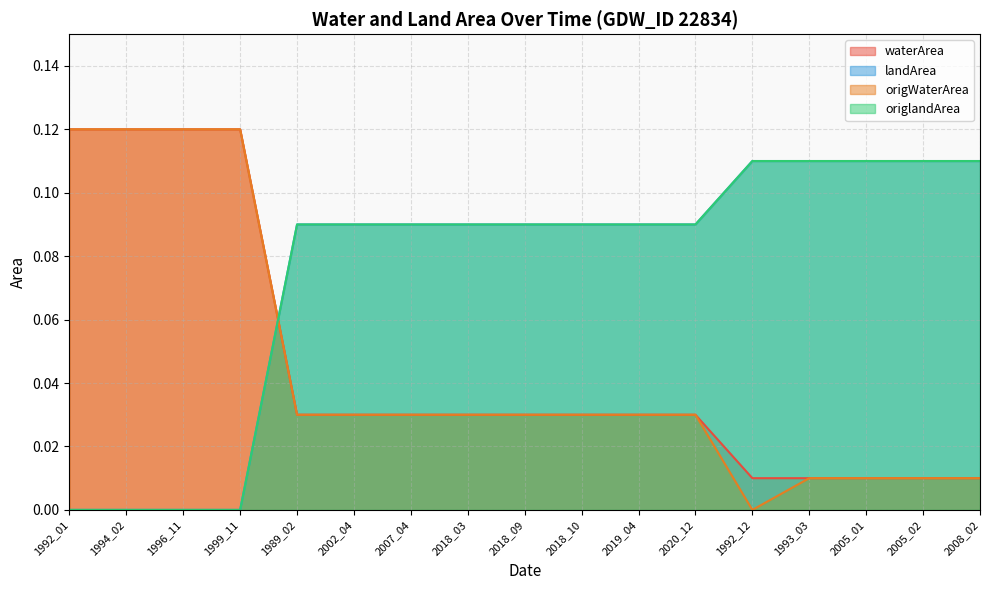

Reading right to left, what are all the values shown in this chart?

waterArea: 0.0	0.0	0.0	0.0	0.0	0.0	0.0	0.0	0.0	0.0	0.0	0.0	0.0	0.1	0.1	0.1	0.1
landArea: 0.1	0.1	0.1	0.1	0.1	0.1	0.1	0.1	0.1	0.1	0.1	0.1	0.1	0.0	0.0	0.0	0.0
origWaterArea: 0.0	0.0	0.0	0.0	0.0	0.0	0.0	0.0	0.0	0.0	0.0	0.0	0.0	0.1	0.1	0.1	0.1
origlandArea: 0.1	0.1	0.1	0.1	0.1	0.1	0.1	0.1	0.1	0.1	0.1	0.1	0.1	0.0	0.0	0.0	0.0